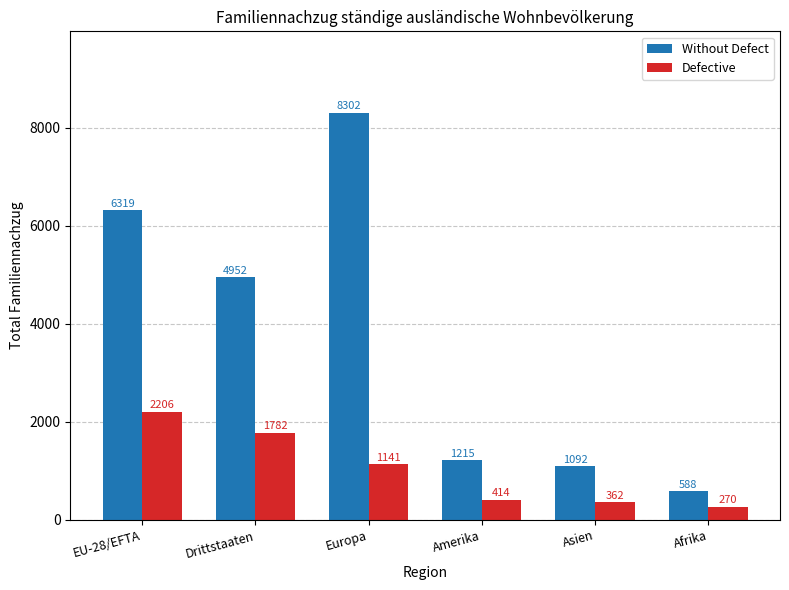

How many groups of bars are there?

6